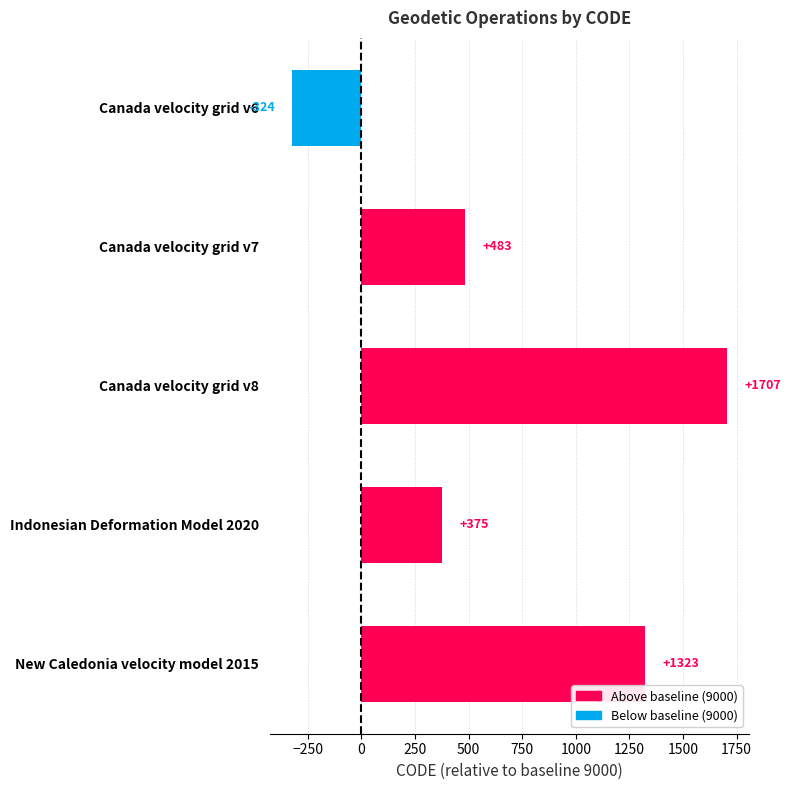

What is the difference between the second highest and second lowest values?

948